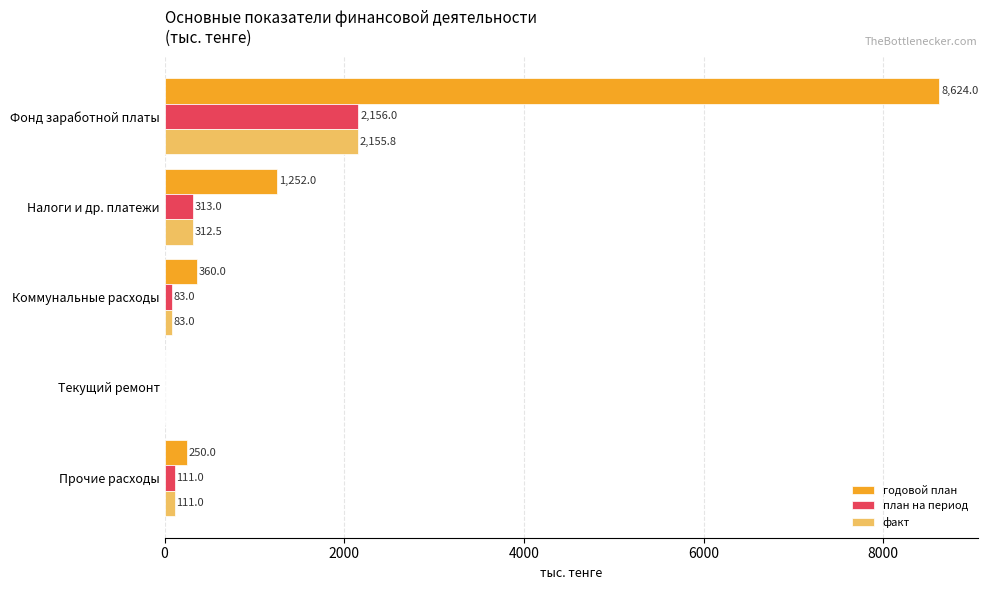

Where is план на период nearest to the value 1078?

Налоги и др. платежи